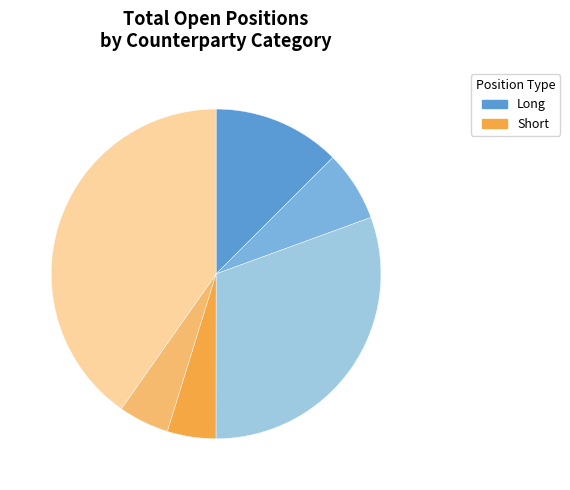

Does any single category account for the majority?

No